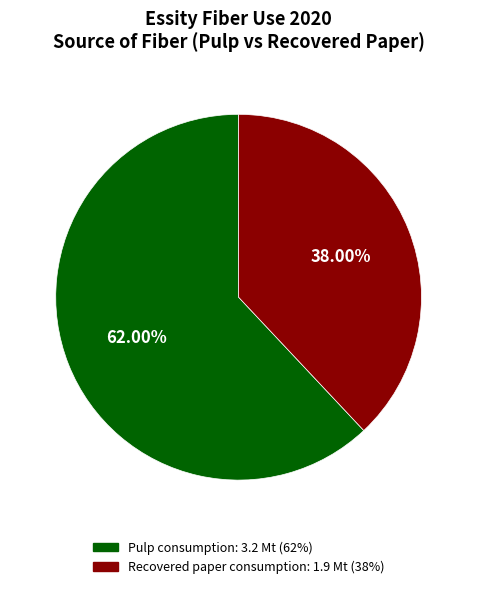

Is there any slice that represents more than half of the pie?

Yes